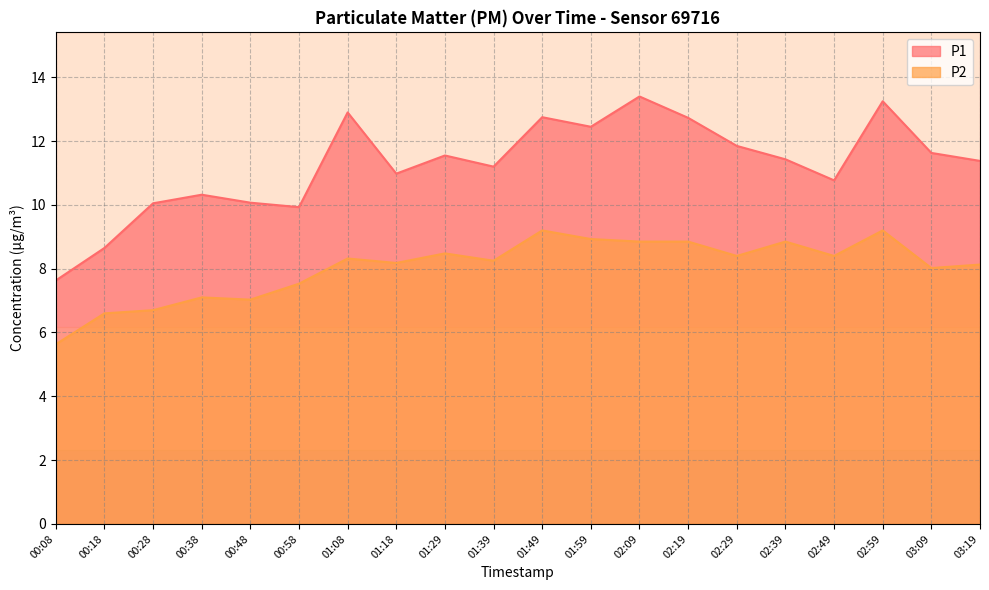

True or false: P1 has more than 0 points higher than both neighbors.

True